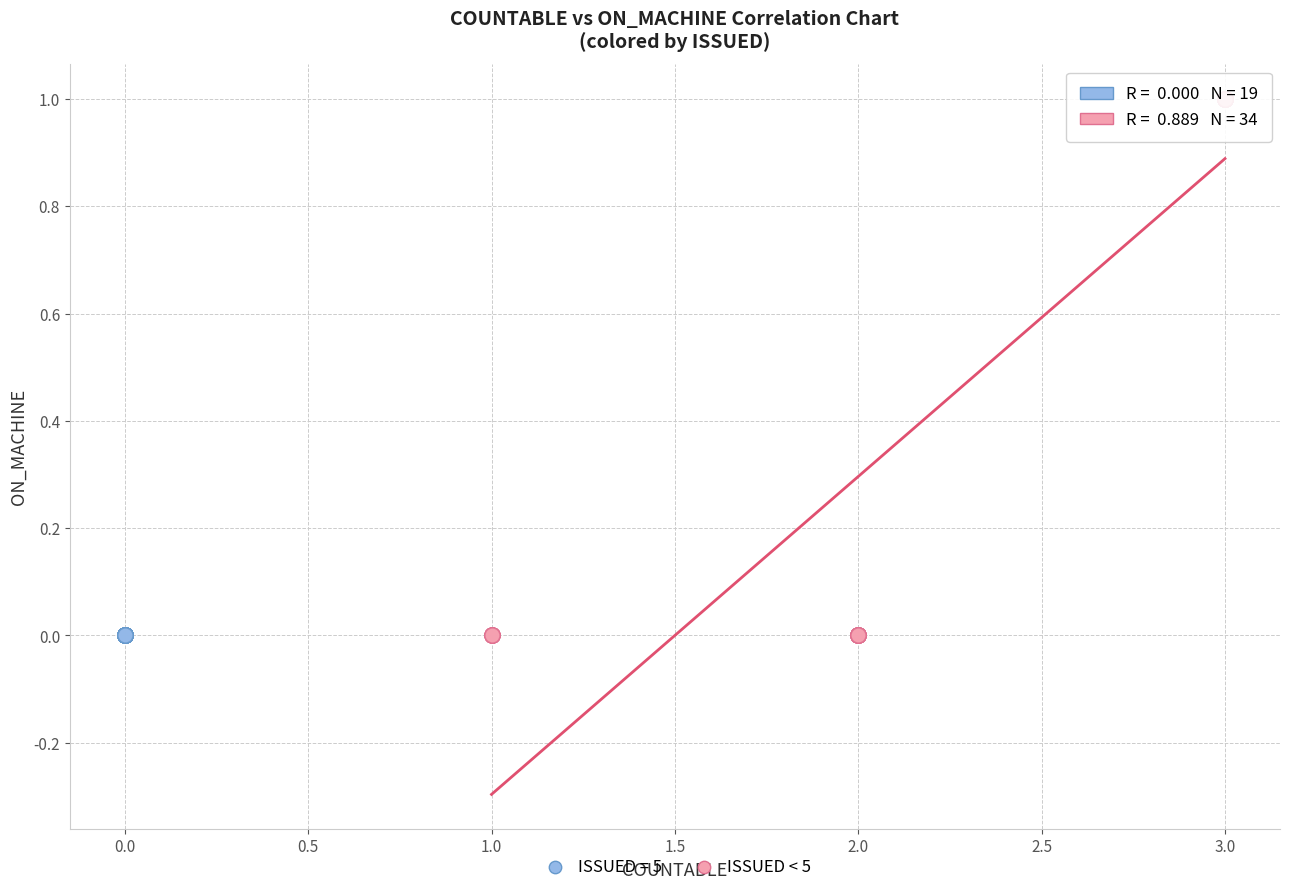

Which series reaches the maximum Y coordinate?

ISSUED < 5